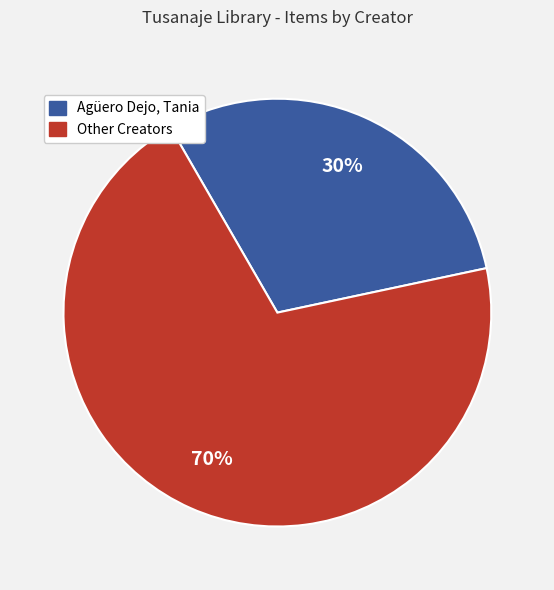

How many segments does this pie chart have?

2